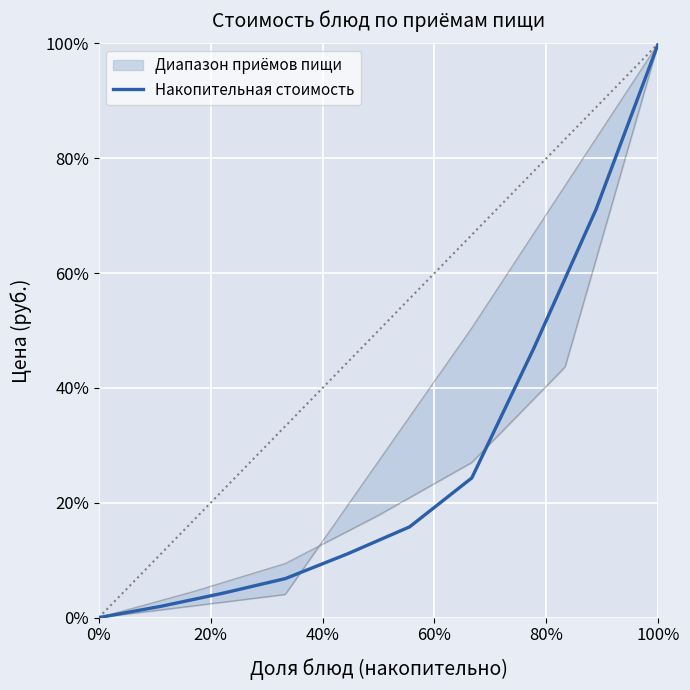

What is the average value?

0.3